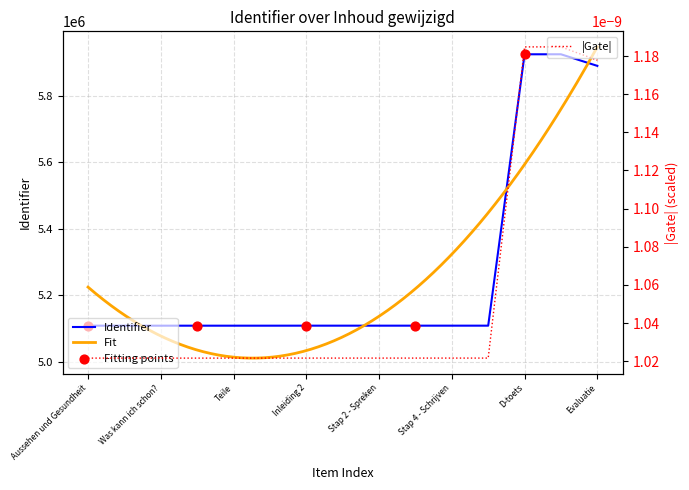

Approximately how many times larger is the value at Was werde ich lernen? compared to Teile?

1.0